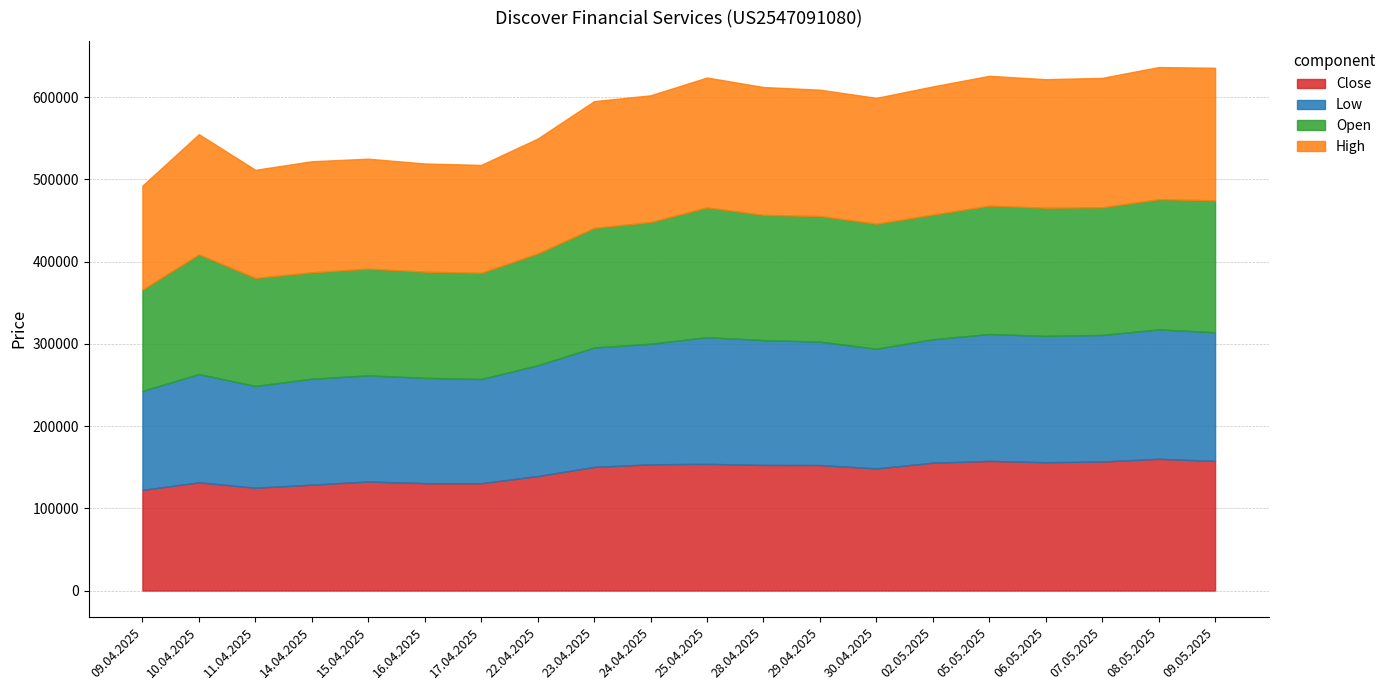

Read the Open value at 09.05.2025, to the nearest 10.

160410